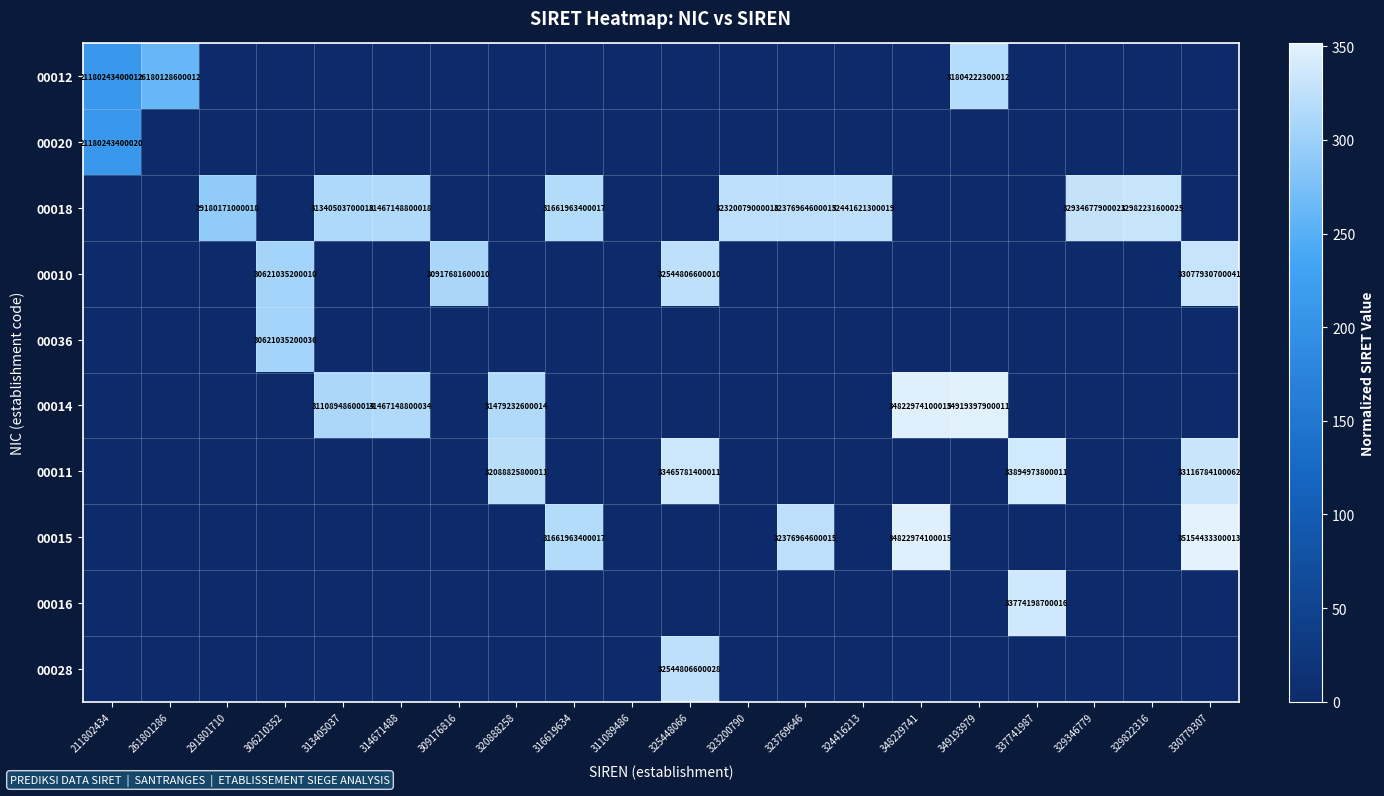

Is it true that 00020 equals 10938763360272 at 211802434?

False